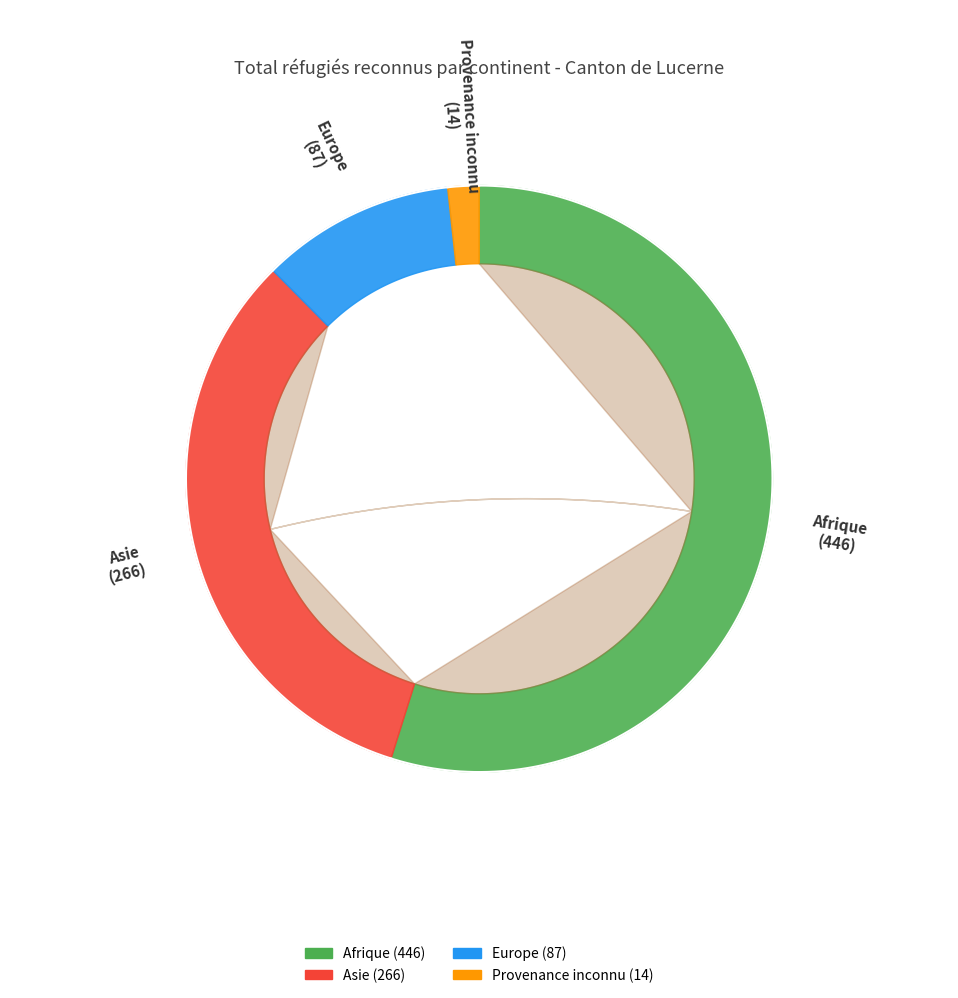

Count the number of slices in the pie.

4